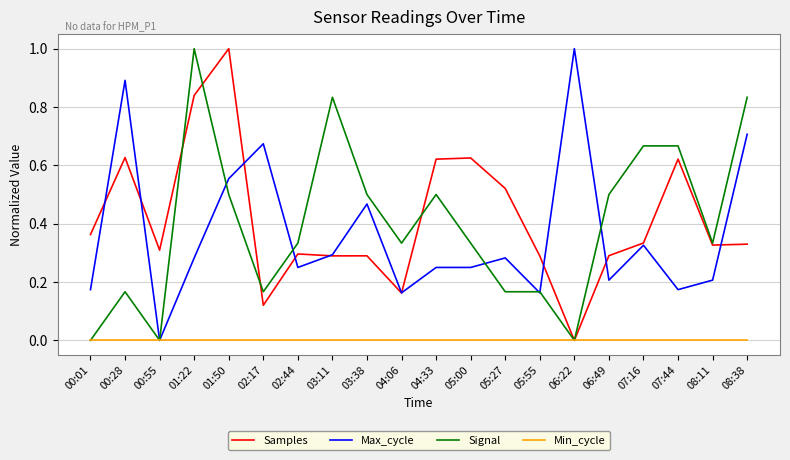

The Signal series shows 0.7 at 07:16. True or false?

True